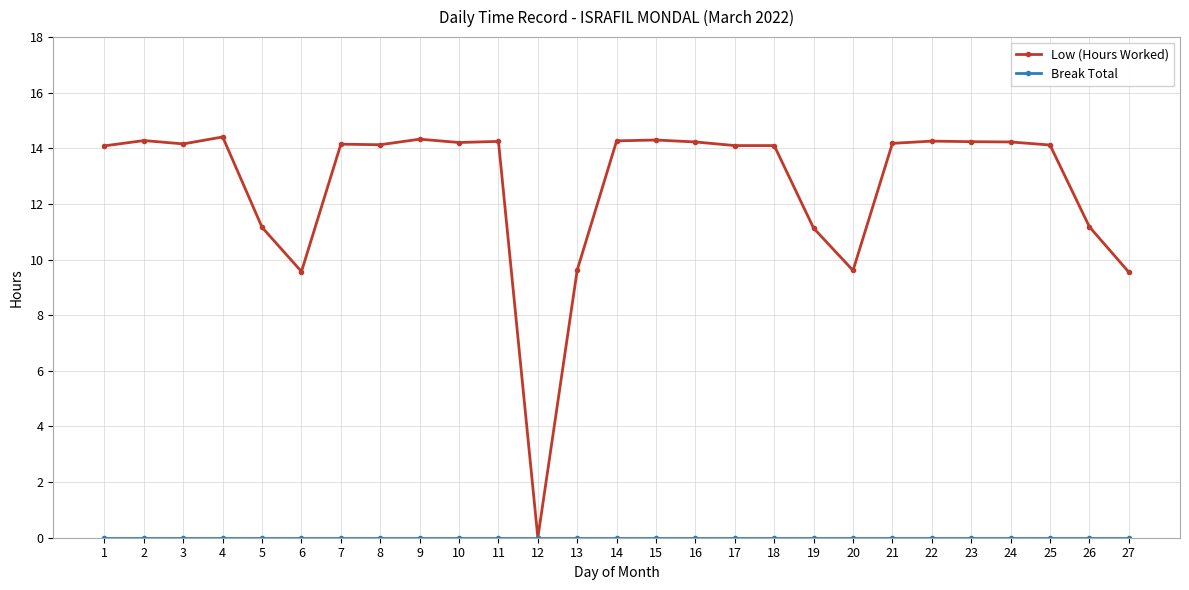

How many lines are shown in the chart?

2